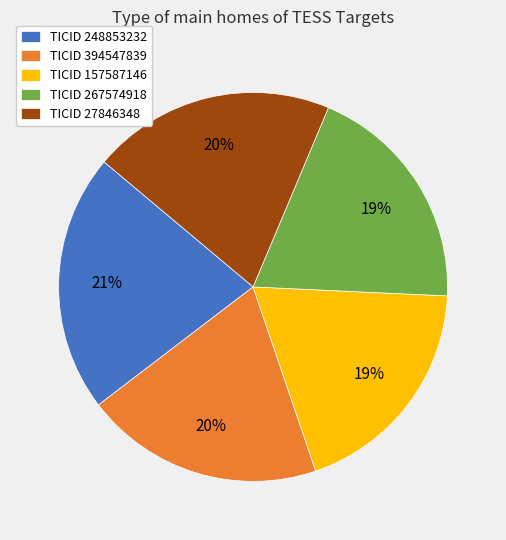

To the nearest percent, what is the difference between the largest and smallest slice percentages?

2%